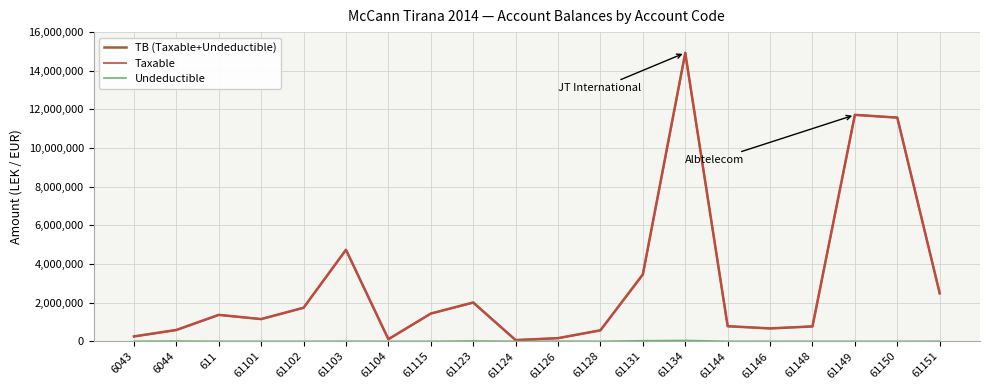

What is the spread (max minus min) of values at 611?

1366068.5